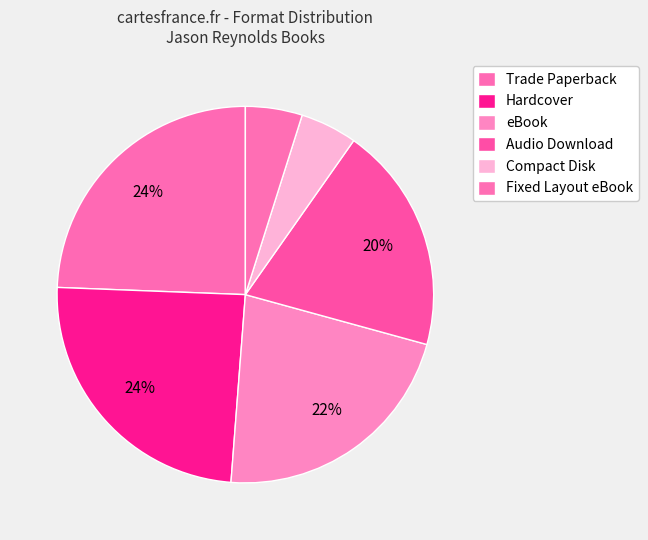

What is the largest slice in the pie chart?

Trade Paperback